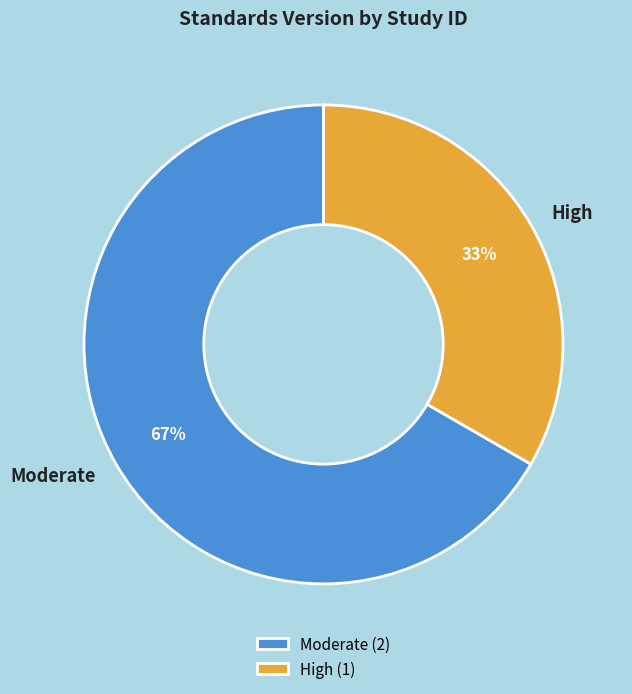

True or false: High accounts for 25% of the total.

False